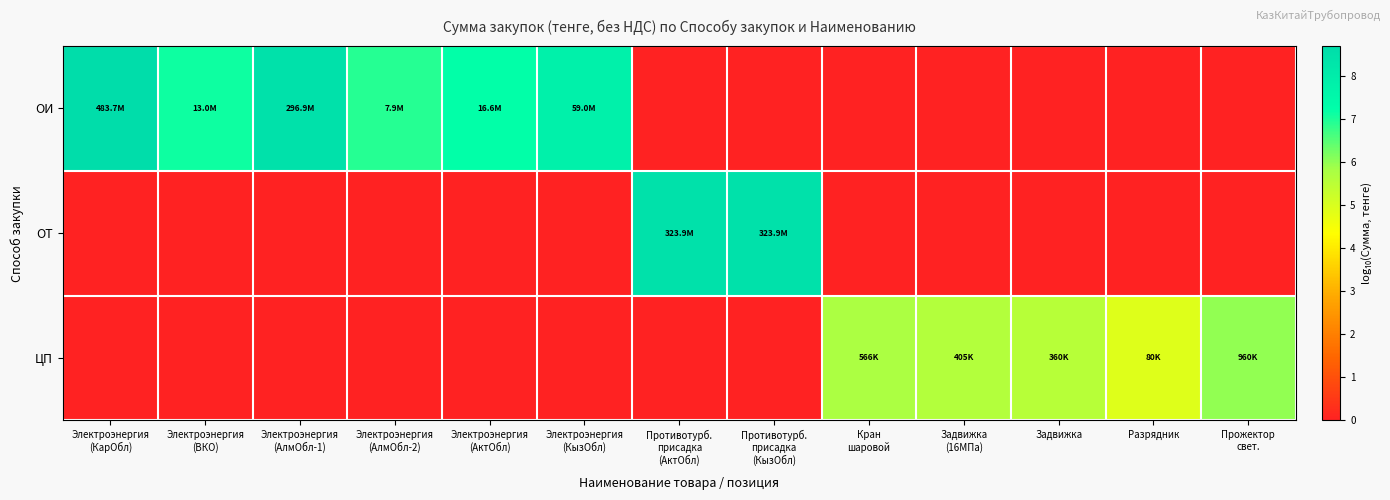

Which series has the largest total across all categories?

ОИ